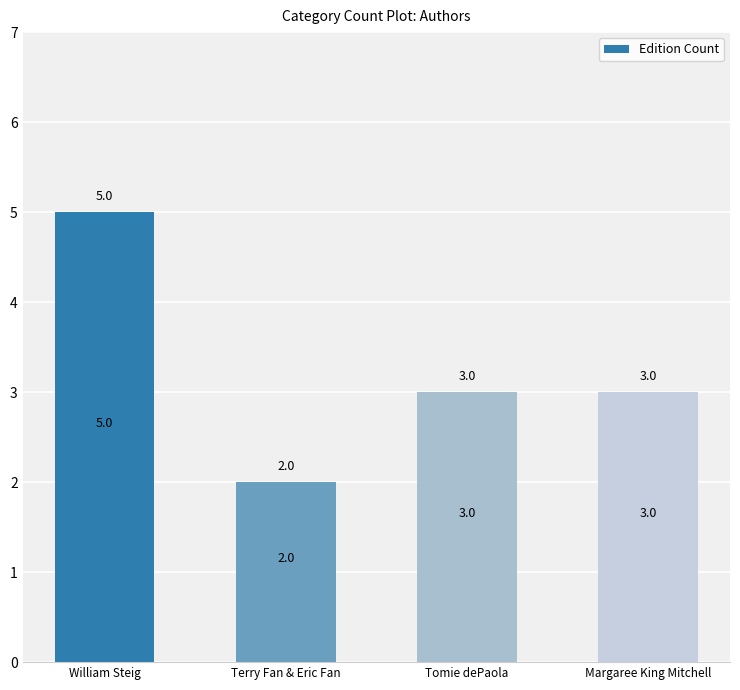

How many values are between 3 and 5?

3